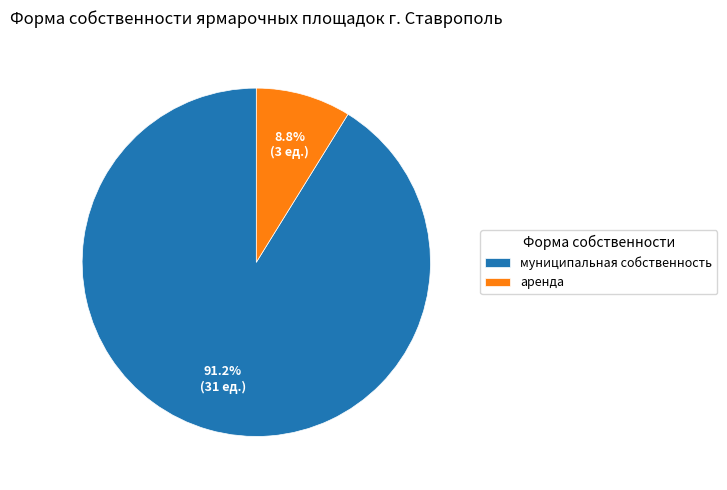

Does муниципальная собственность account for over 50% of the chart?

Yes